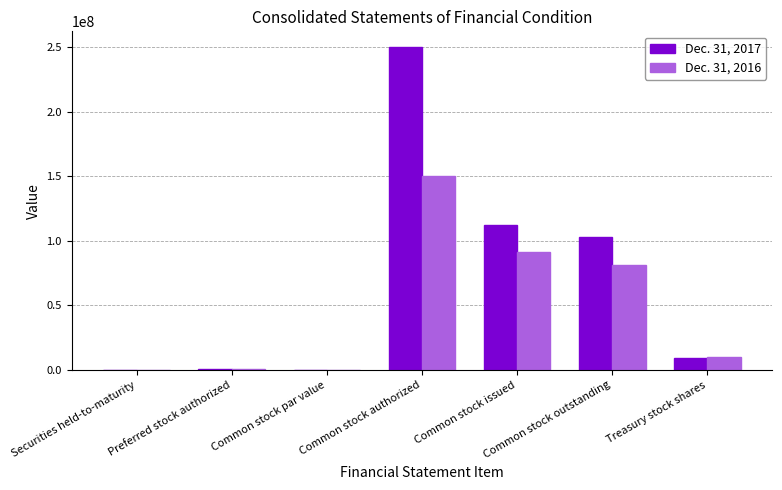

Which series has the largest range (max minus min)?

Dec. 31, 2017